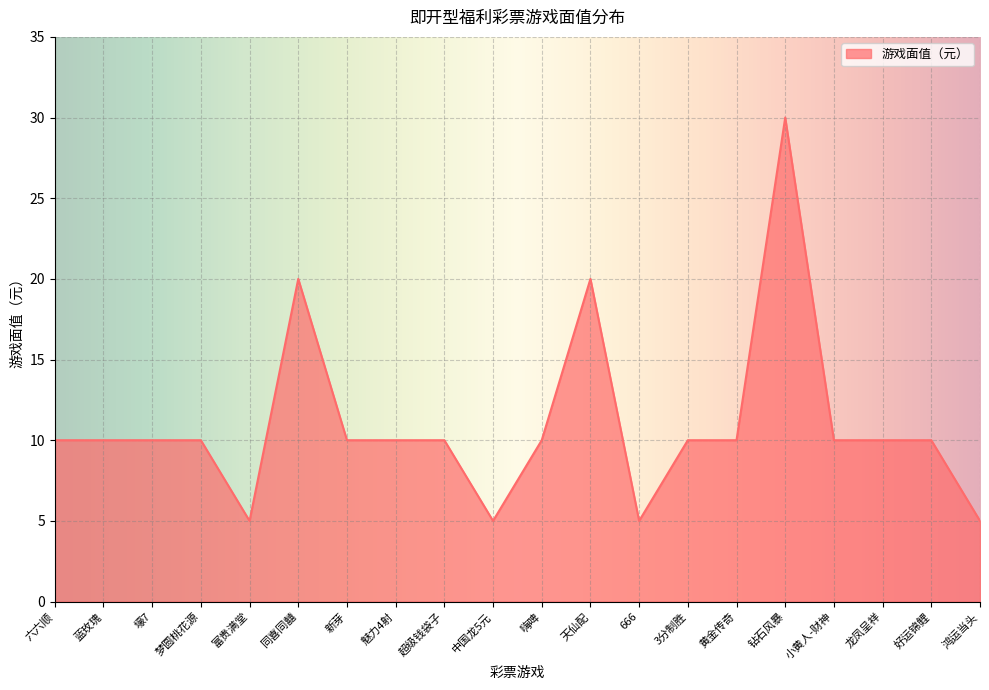

Reading left to right, what are all the values shown in this chart?

六六顺=10	蓝玫瑰=10	壕7=10	梦圆桃花源=10	富贵满堂=5	同喜同囍=20	新芽=10	魅力4射=10	超级钱袋子=10	中国龙5元=5	嗨啤=10	天仙配=20	666=5	3分制胜=10	黄金传奇=10	钻石风暴=30	小黄人-财神=10	龙凤呈祥=10	好运锦鲤=10	鸿运当头=5